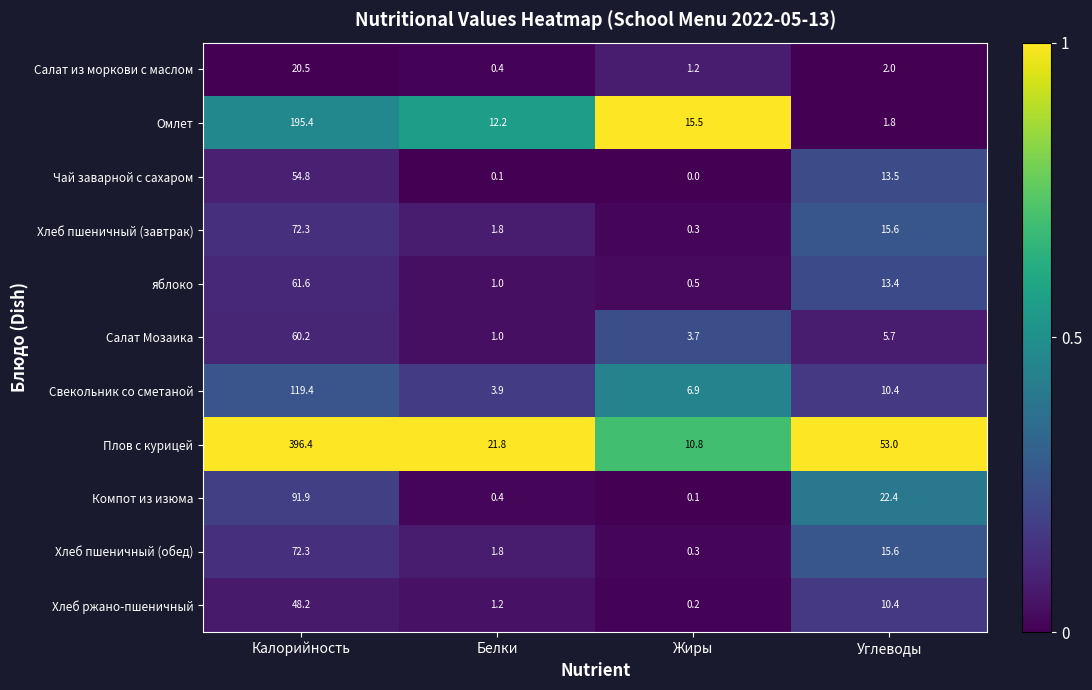

The Плов с курицей series shows 396.4 at Калорийность. True or false?

True